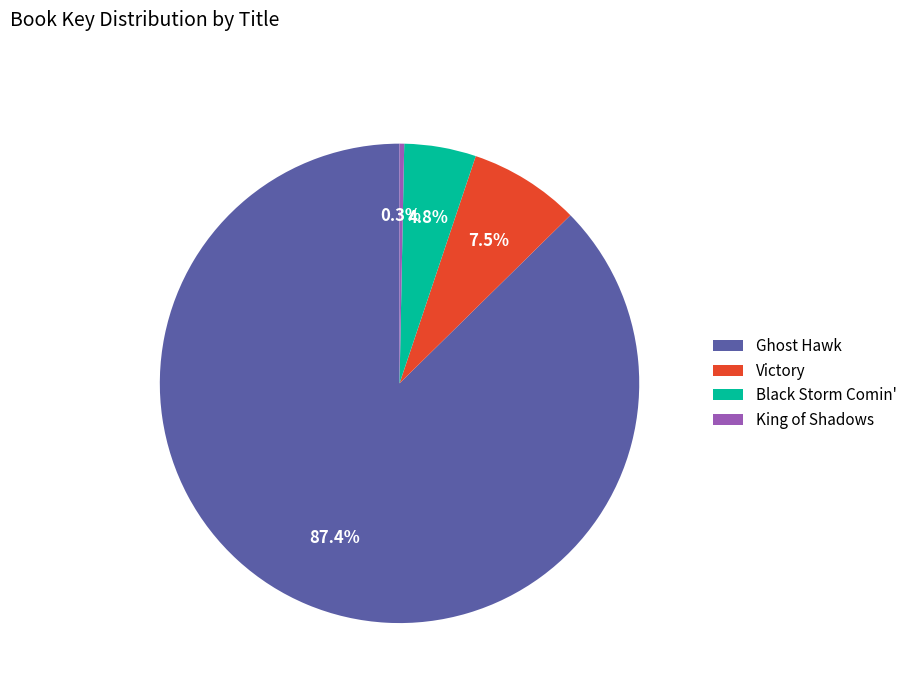

Is there any slice that represents more than half of the pie?

Yes